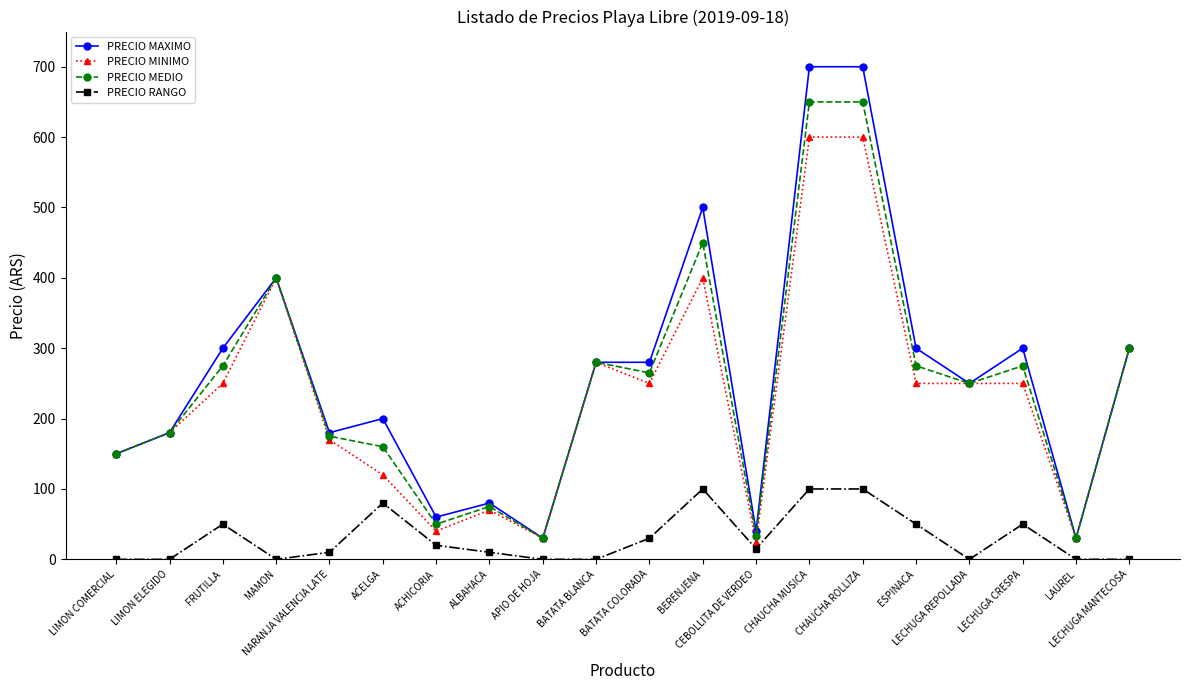

How many data points in PRECIO MINIMO are less than 250?

9